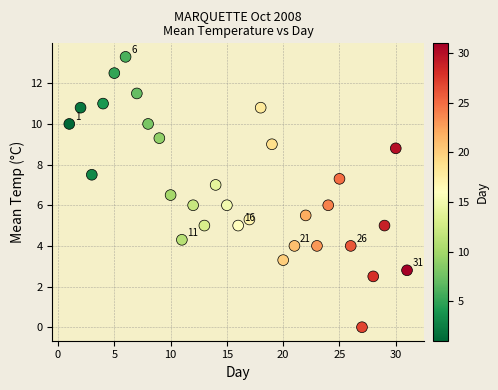

What is the range of Y values (max minus min)?

13.3